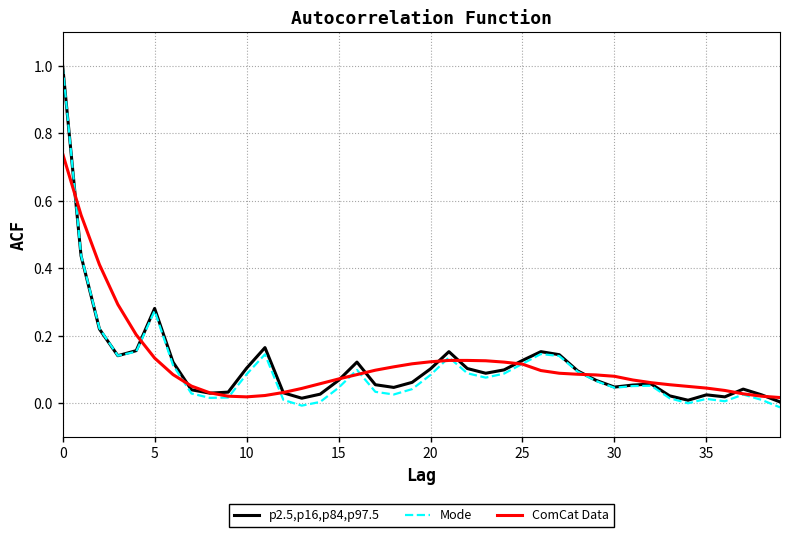

Which series ends up on top after the final intersection of ComCat Data and p2.5,p16,p84,p97.5?

ComCat Data